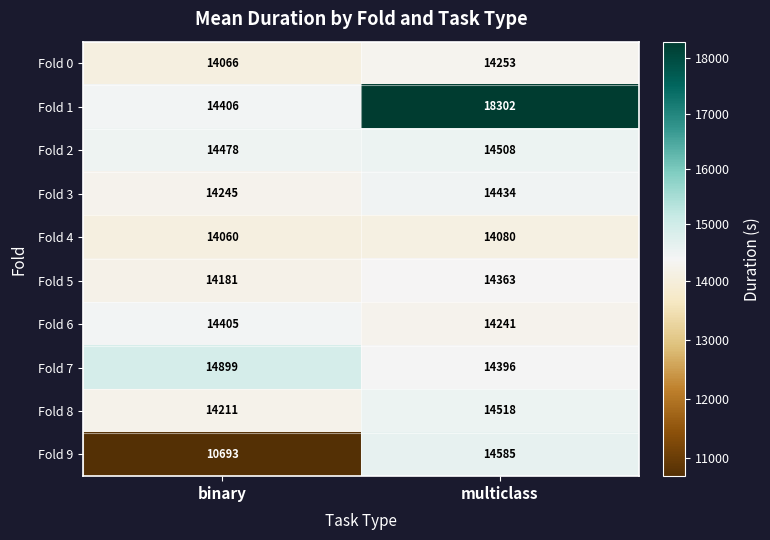

The value of Fold 8 at binary is 23328. True or false?

False